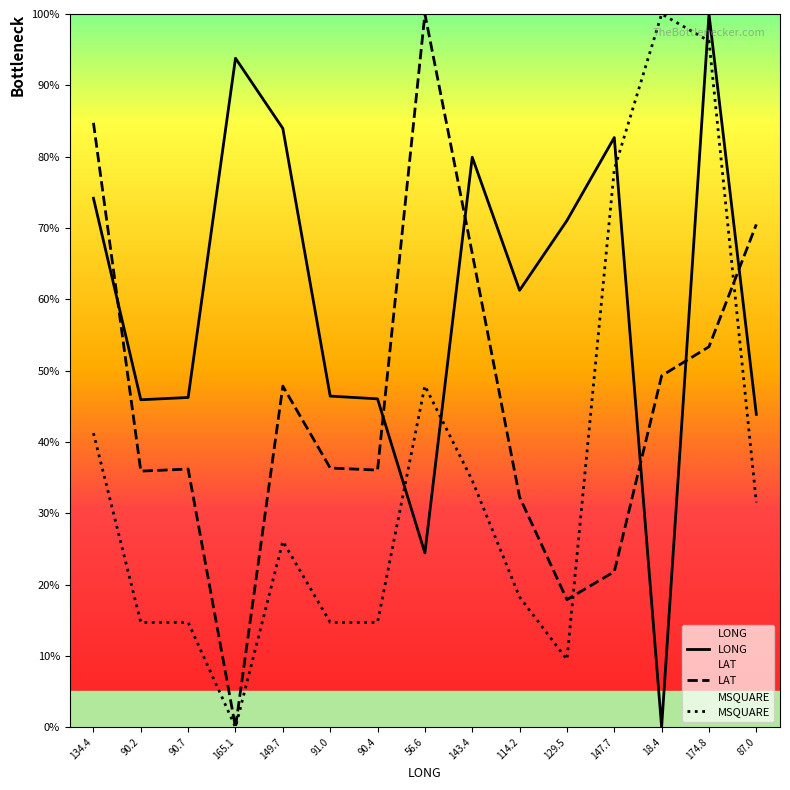

What is the total value across all series at 56.6?

172.3